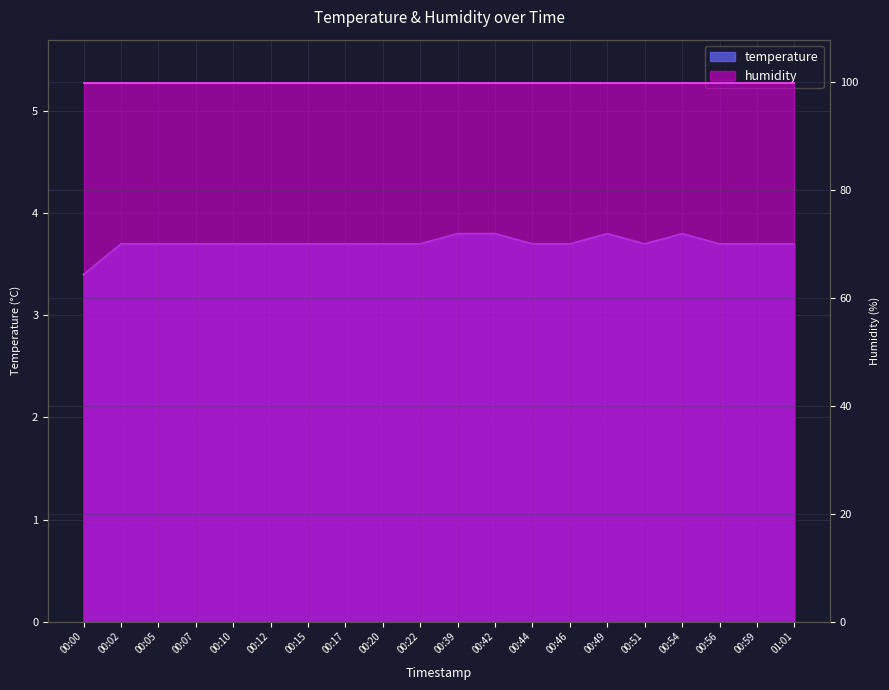

What is the minimum value shown in the chart?

3.4